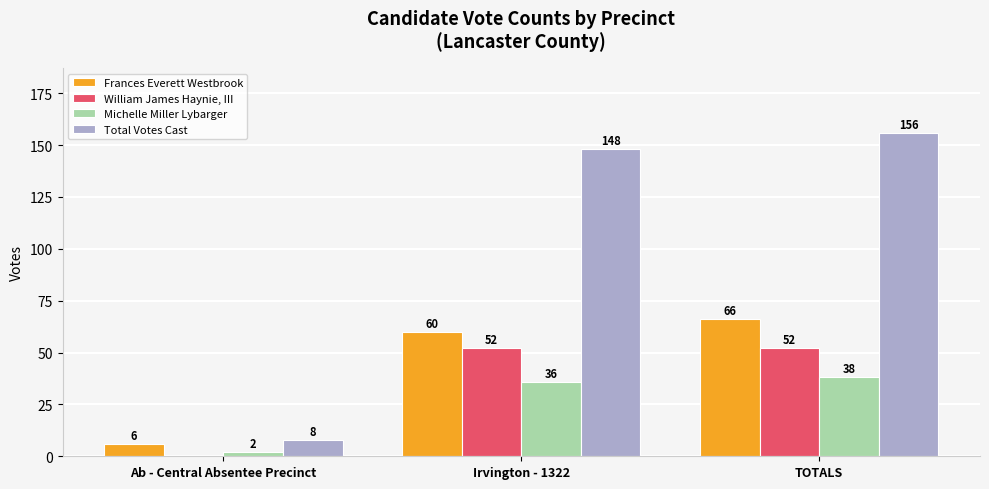

Which series has the largest total across all categories?

Total Votes Cast